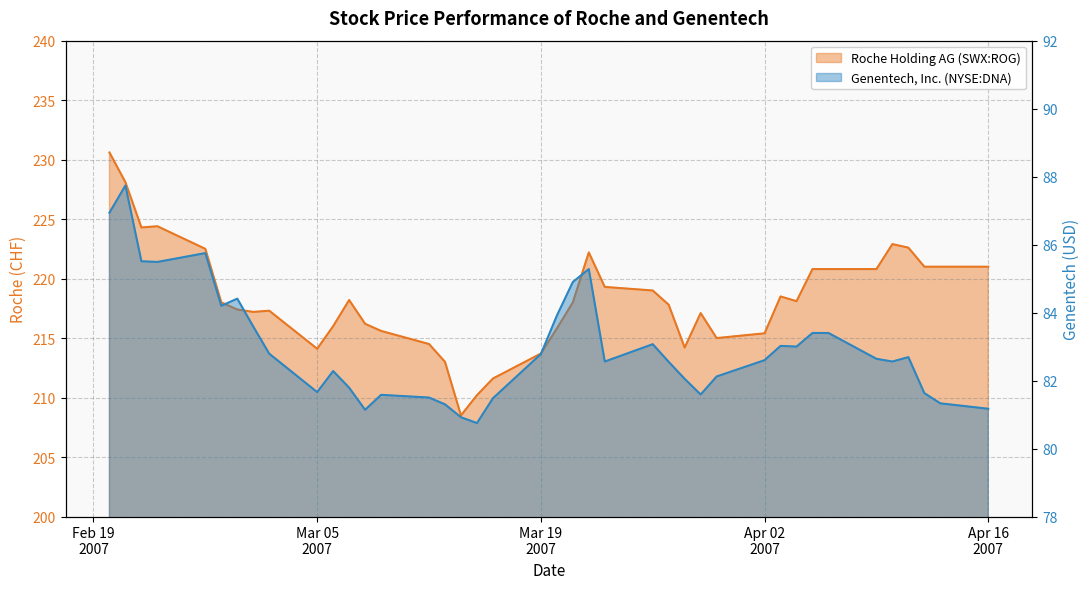

Count the number of data series in this chart.

2